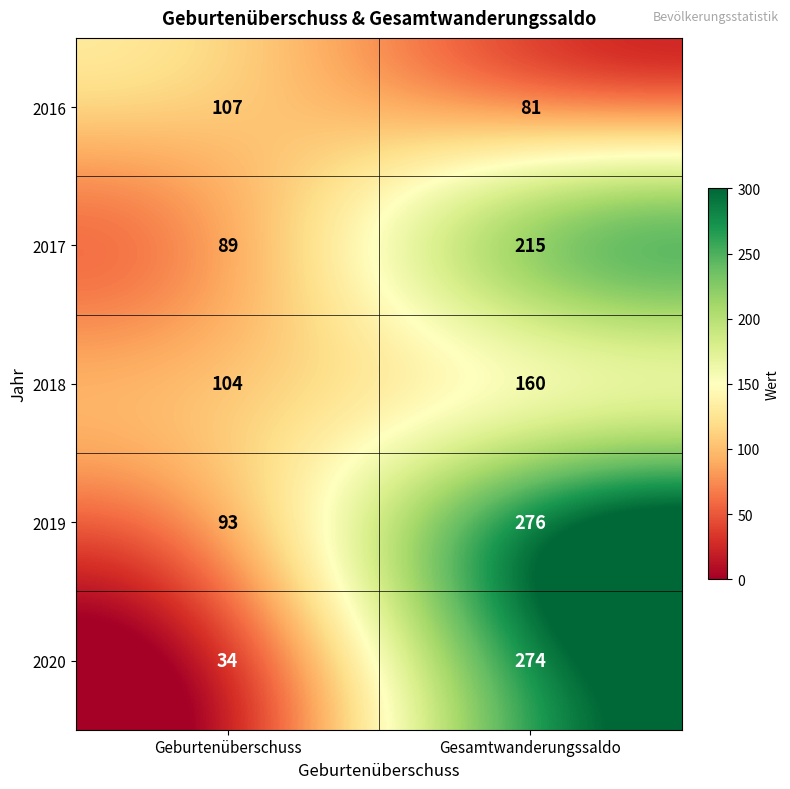

Reading left to right, what are all the values shown in this chart?

2016: 107	81
2017: 89	215
2018: 104	160
2019: 93	276
2020: 34	274